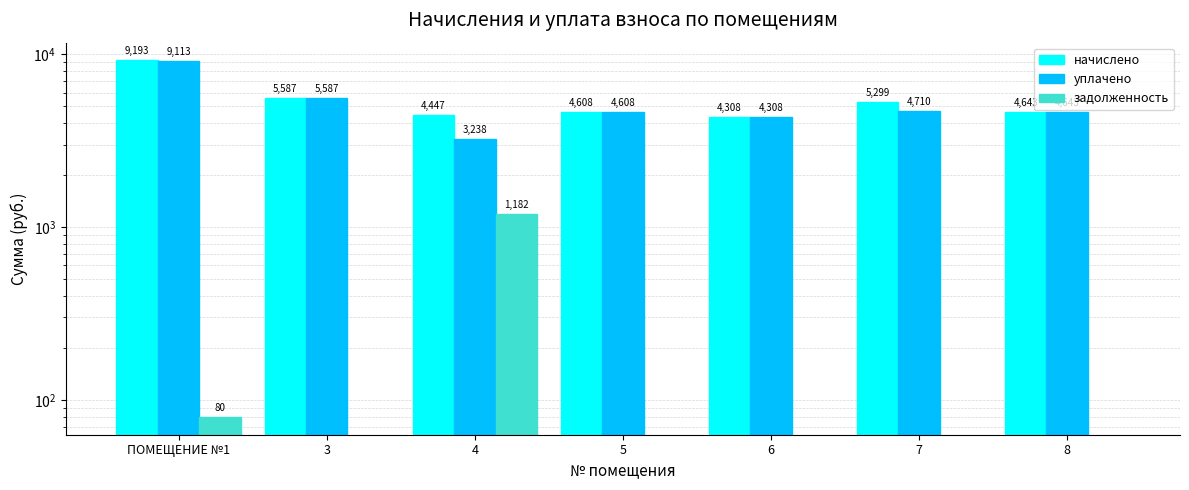

List the series in order of their peak value, lowest first.

задолженность, уплачено, начислено